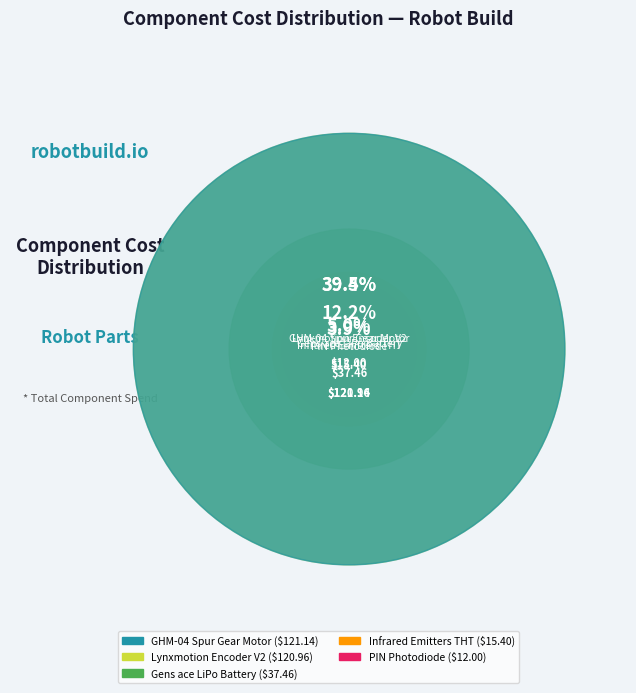

Combined, do Lynxmotion Encoder V2 and Infrared Emitters THT account for over 50%?

No